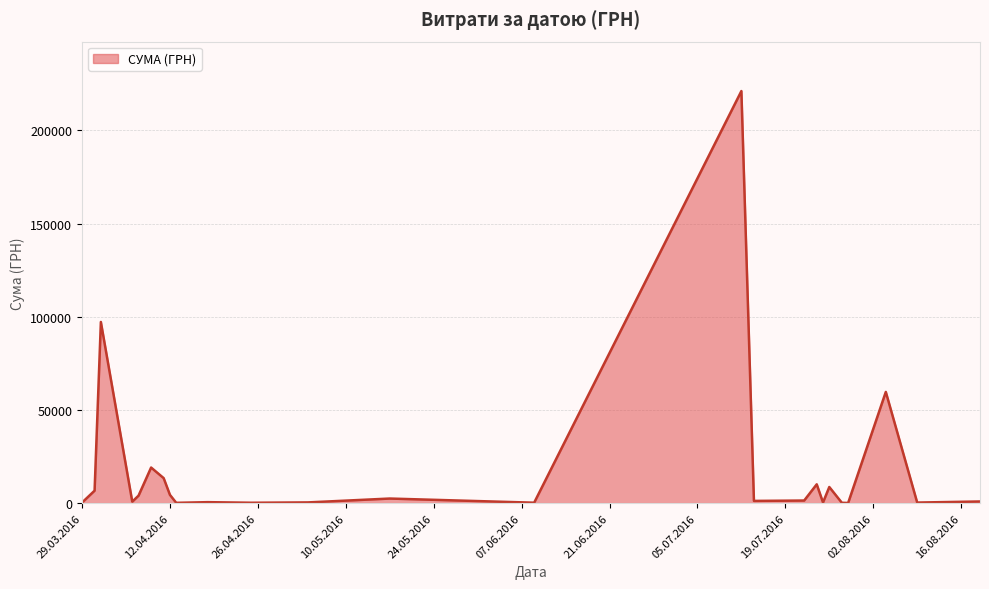

What is the greatest value displayed?

221138.5